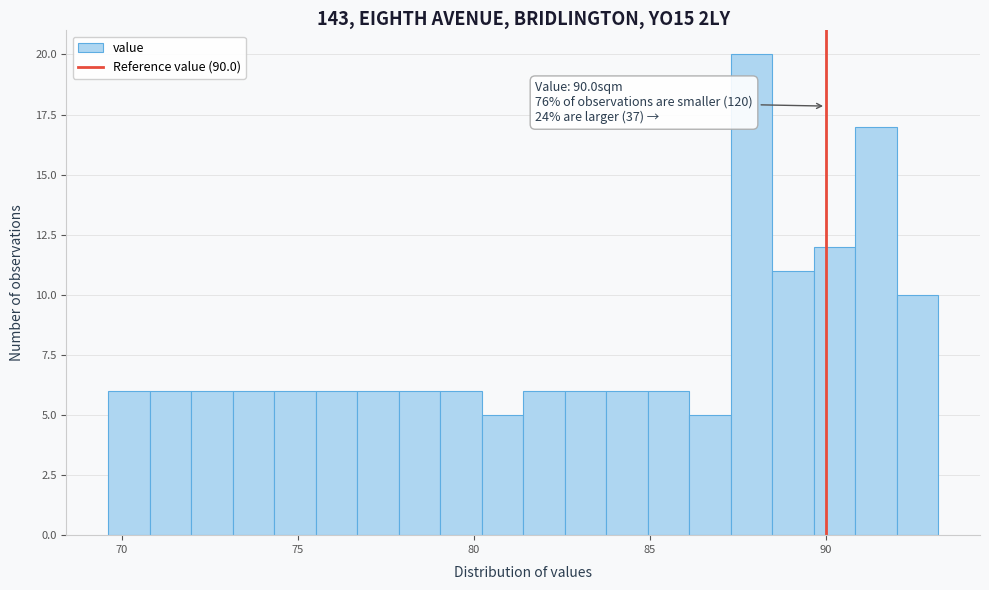

Read against the x-axis, roughly where is the centre of the tallest bar?

88.0